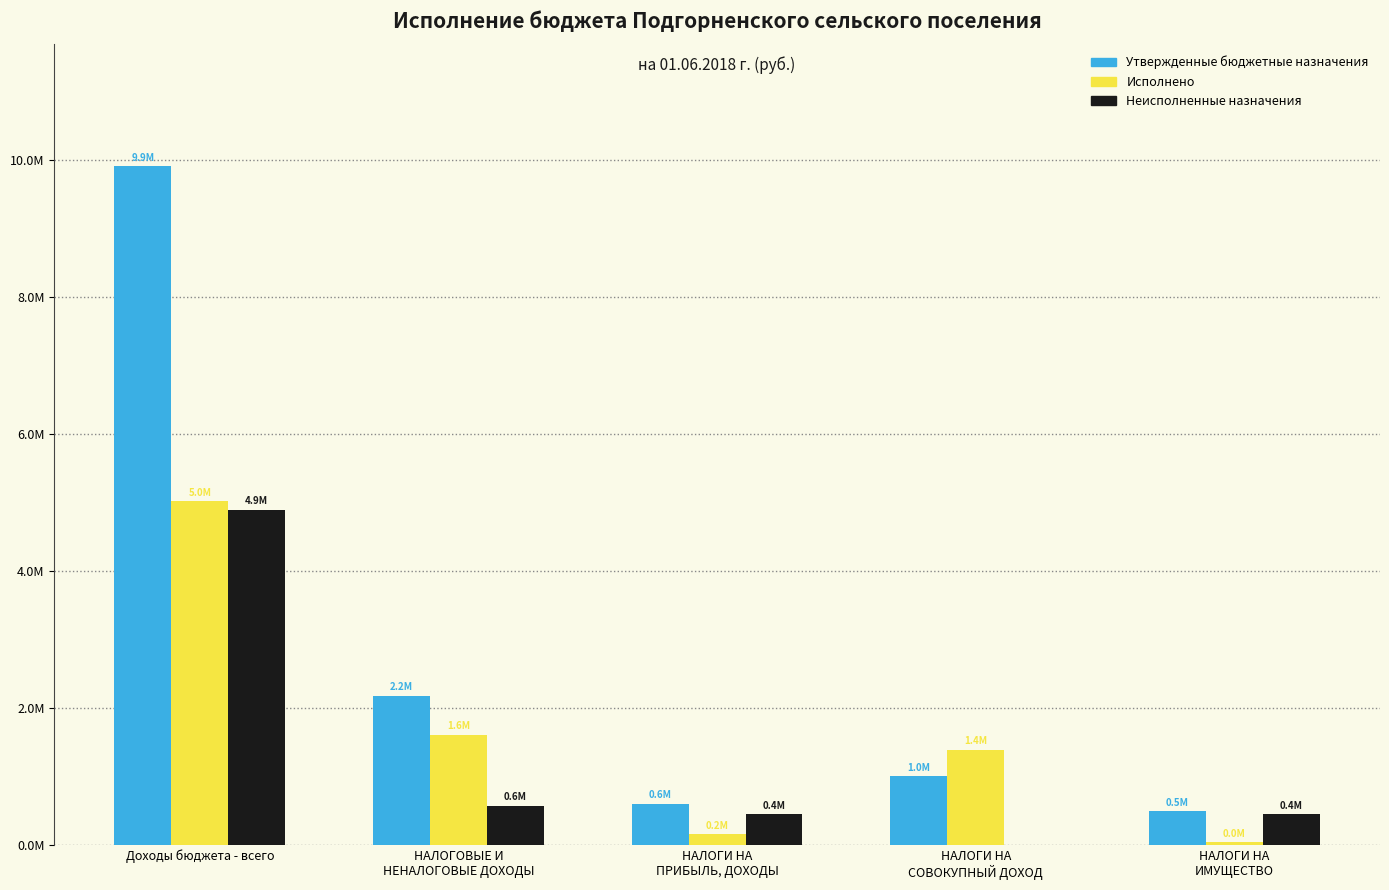

What are all the series names shown in the legend?

Утвержденные бюджетные назначения, Исполнено, Неисполненные назначения